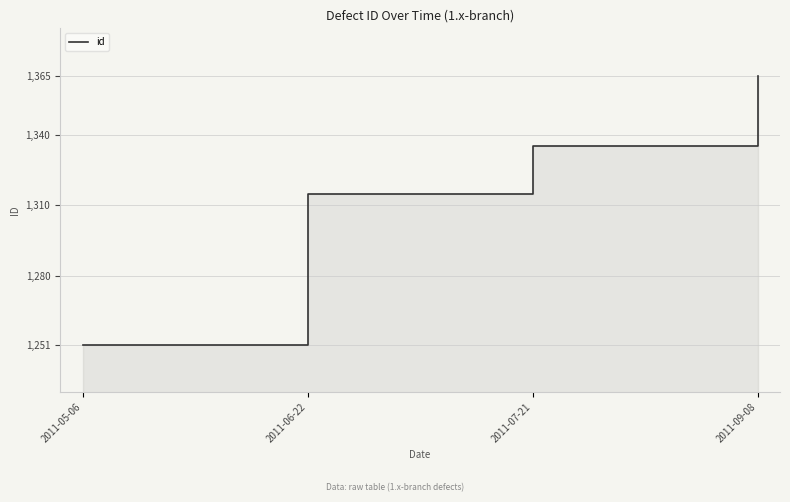

What is the difference between the values at 2011-05-06 and 2011-09-08?

114